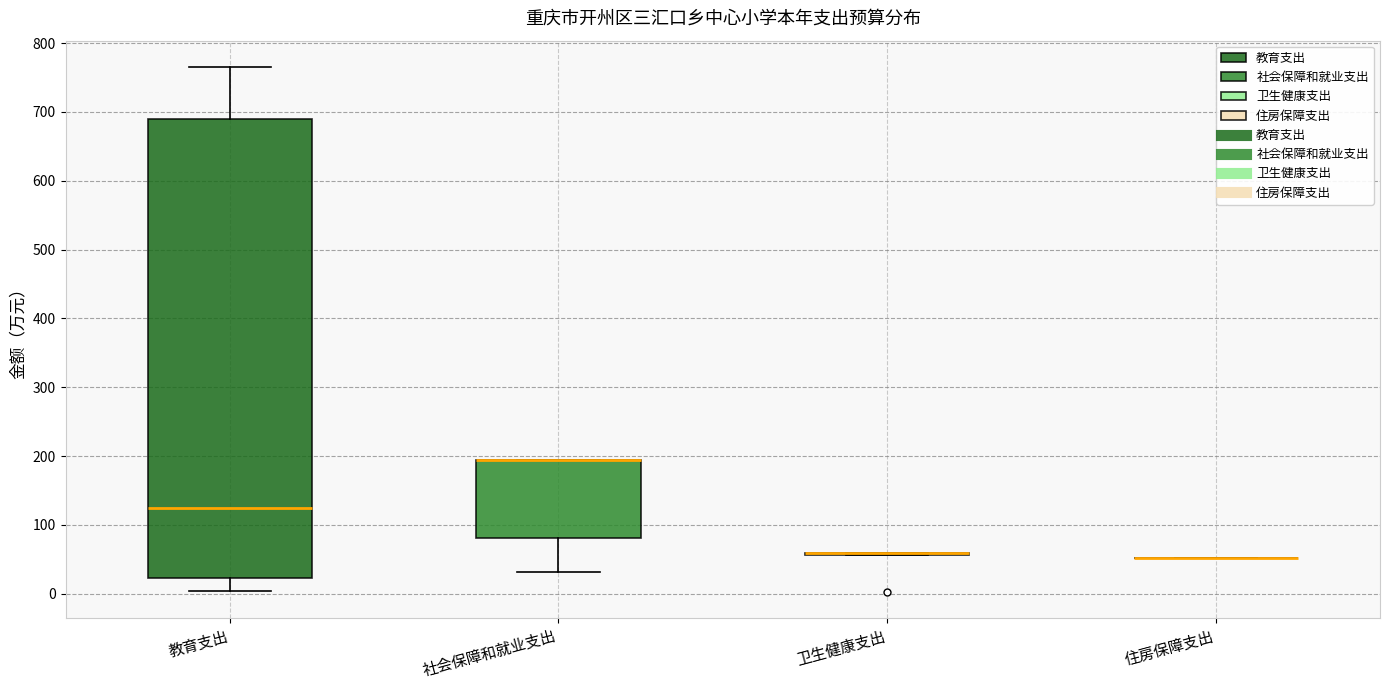

Which box is the tallest, from its lower edge to its upper edge?

教育支出